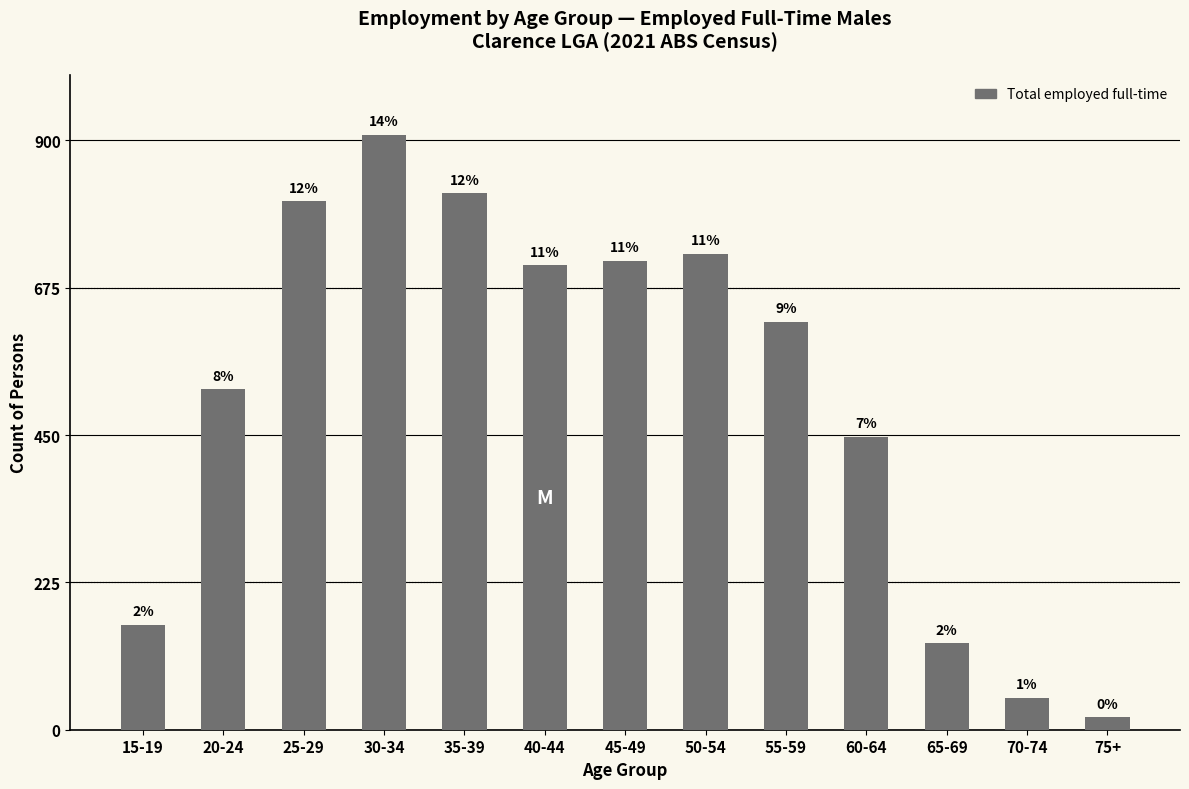

What is the average value?

510